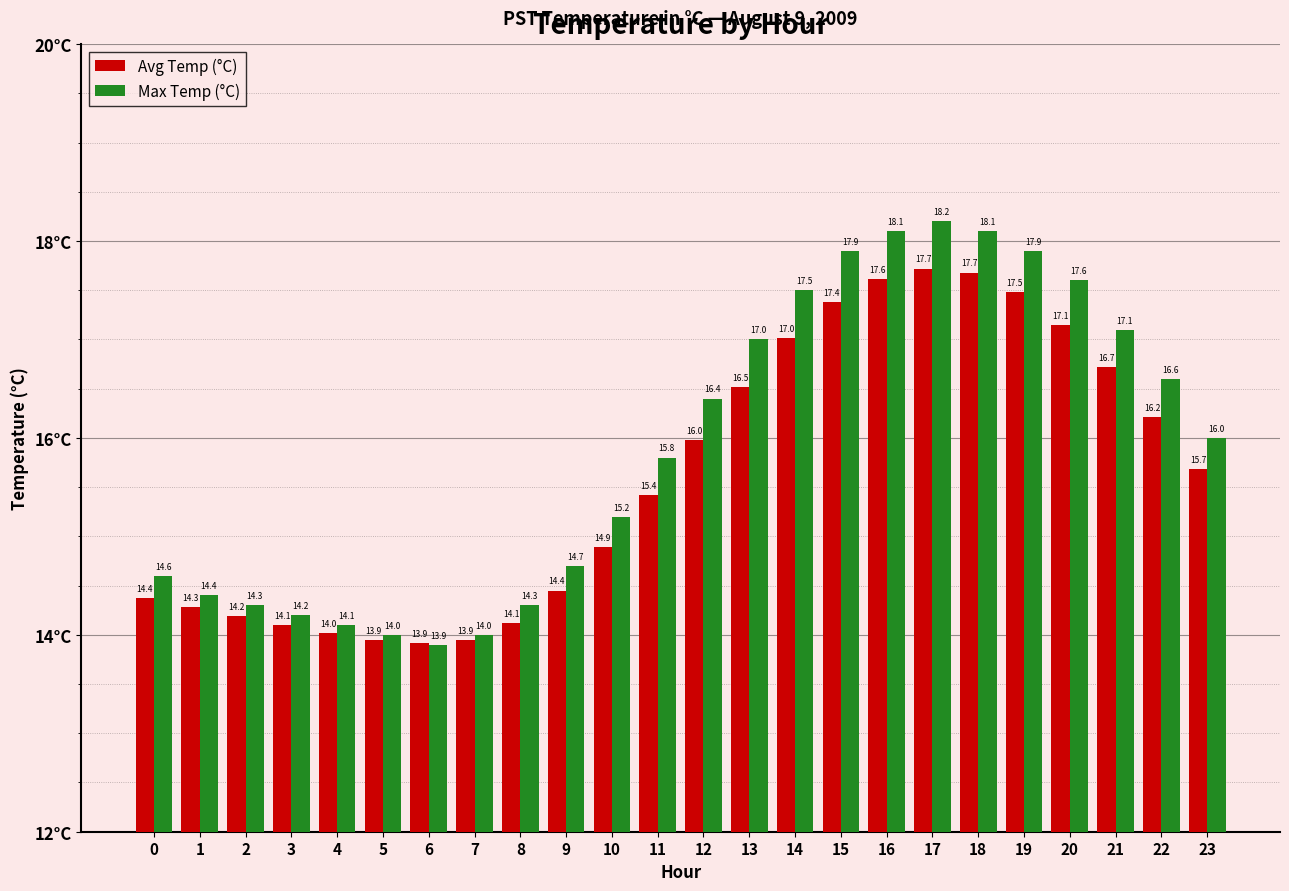

What is the difference between the Avg Temp (°C) values at 18 and 16?

0.1